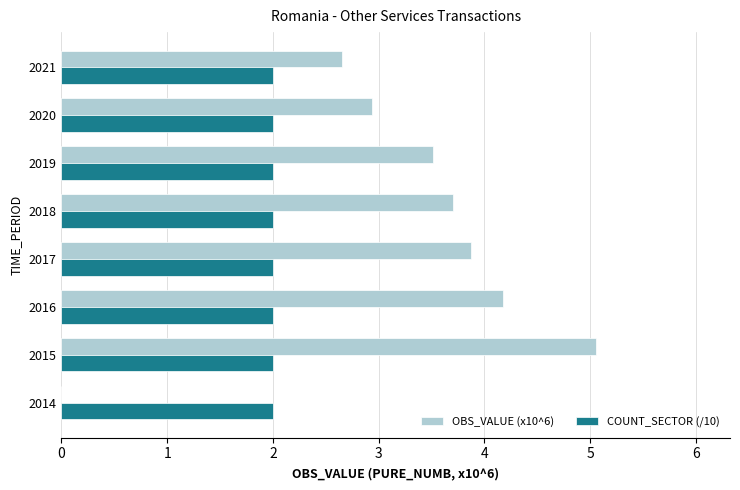

What is the total value across all series at 2019?

5.5